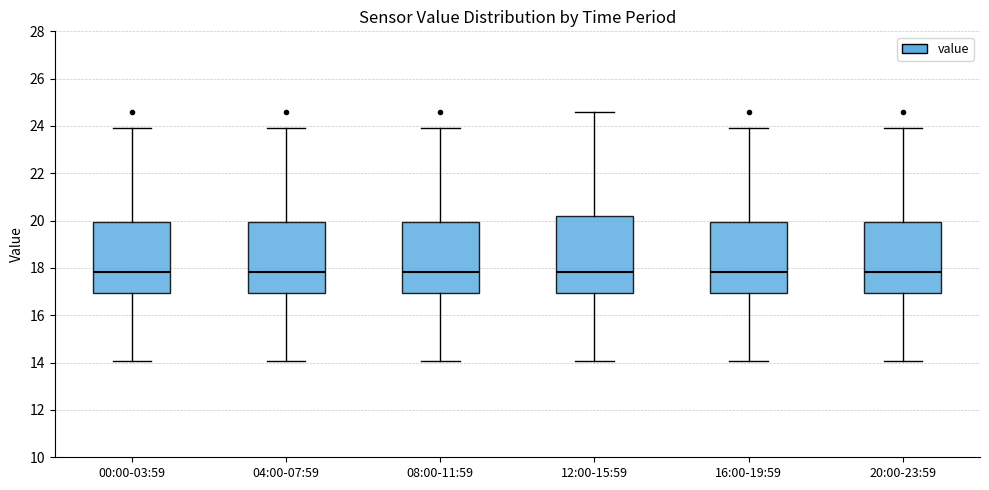

Reading left to right, read every box against the y-axis: the position of its median line, the range the box covers, and the ends of its whiskers. The values are not printed on the chart, so give them approximately, as read against the axis.

00:00-03:59: median 17.8, box 17.0 to 20.0, whiskers 14.0 to 24.0
04:00-07:59: median 17.8, box 17.0 to 20.0, whiskers 14.0 to 24.0
08:00-11:59: median 17.8, box 17.0 to 20.0, whiskers 14.0 to 24.0
12:00-15:59: median 17.8, box 17.0 to 20.2, whiskers 14.0 to 24.6
16:00-19:59: median 17.8, box 17.0 to 20.0, whiskers 14.0 to 24.0
20:00-23:59: median 17.8, box 17.0 to 20.0, whiskers 14.0 to 24.0